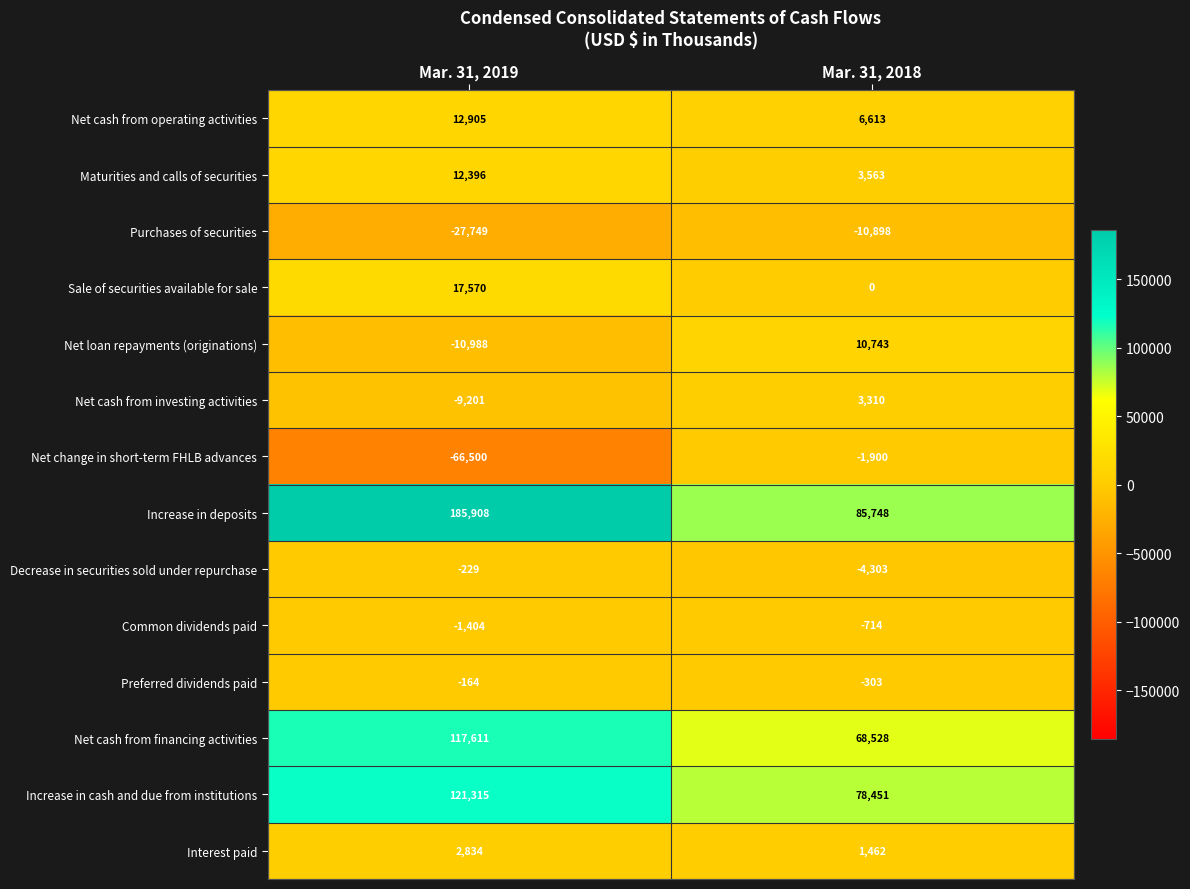

List the series in order of their peak value, highest first.

Increase in deposits, Increase in cash and due from institutions, Net cash from financing activities, Sale of securities available for sale, Net cash from operating activities, Maturities and calls of securities, Net loan repayments (originations), Net cash from investing activities, Interest paid, Preferred dividends paid, Decrease in securities sold under repurchase, Common dividends paid, Net change in short-term FHLB advances, Purchases of securities